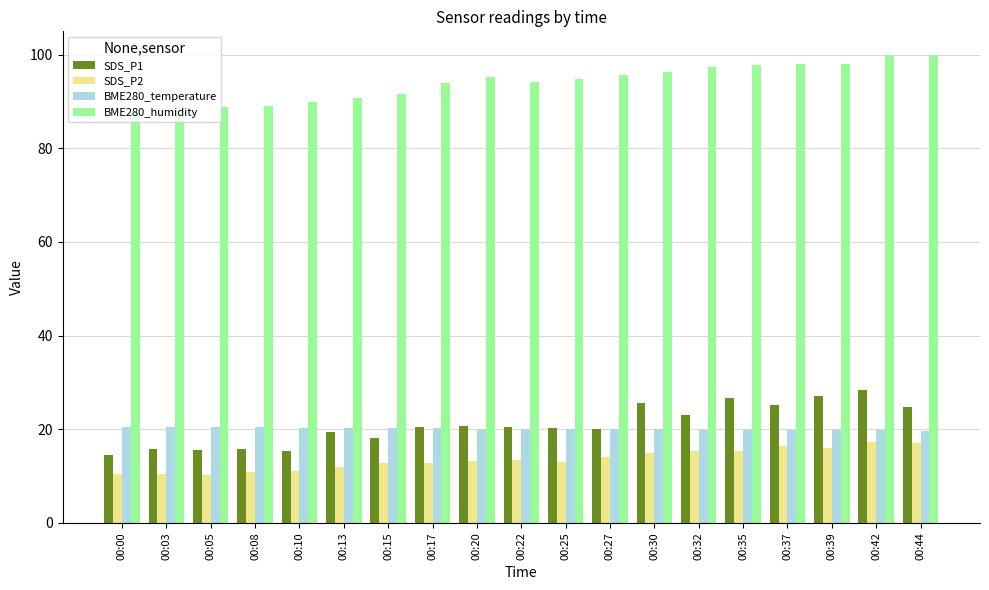

How many categories are shown in the chart?

19